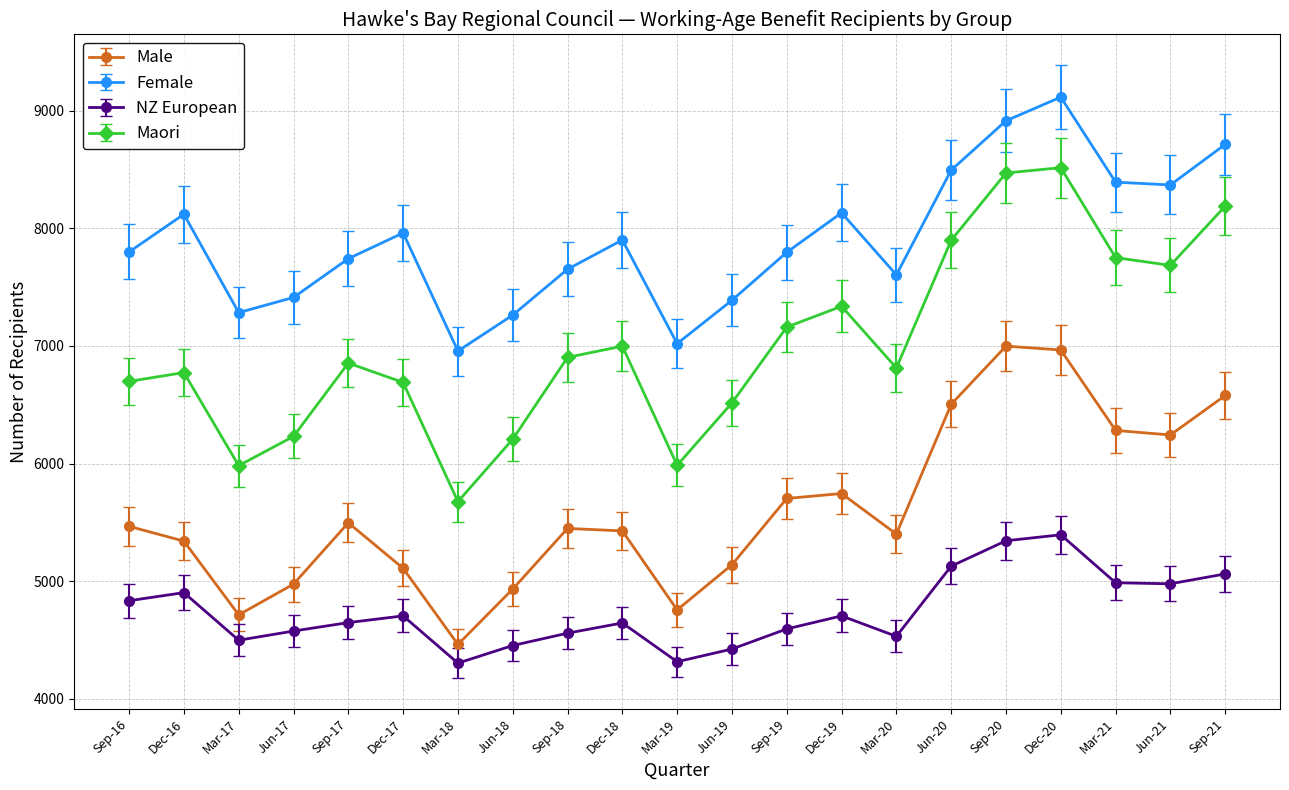

Rank the series by their average value, from lowest to highest.

NZ European, Male, Maori, Female